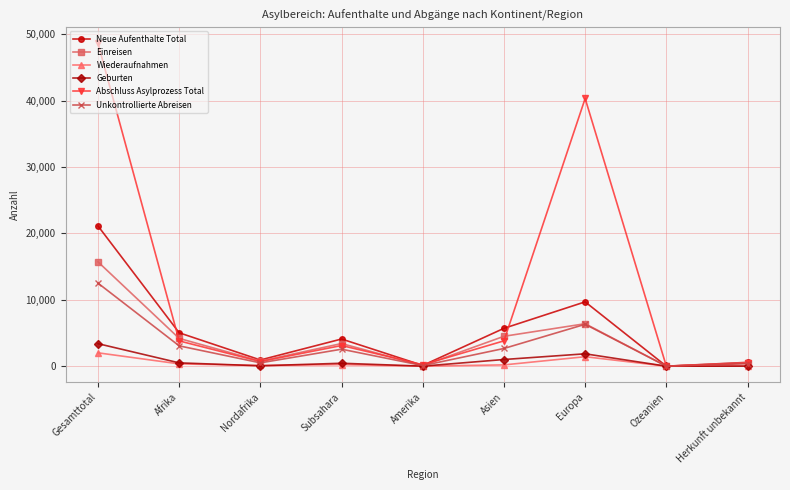

True or false: Abschluss Asylprozess Total has more than 1 interior local peaks.

True